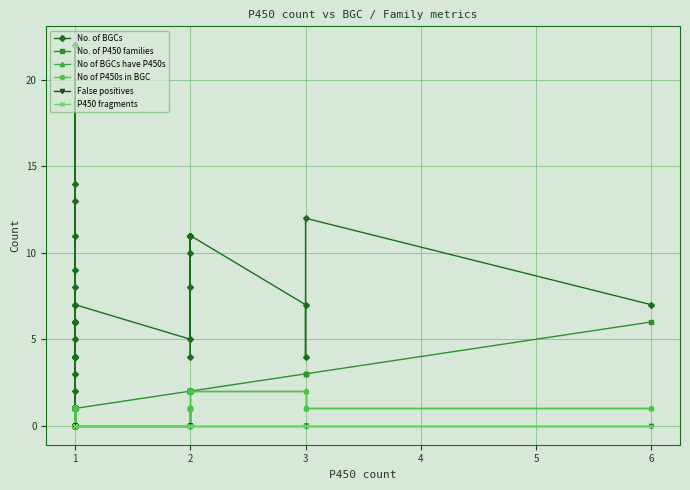

What is the difference between the highest and lowest values at 1?

6